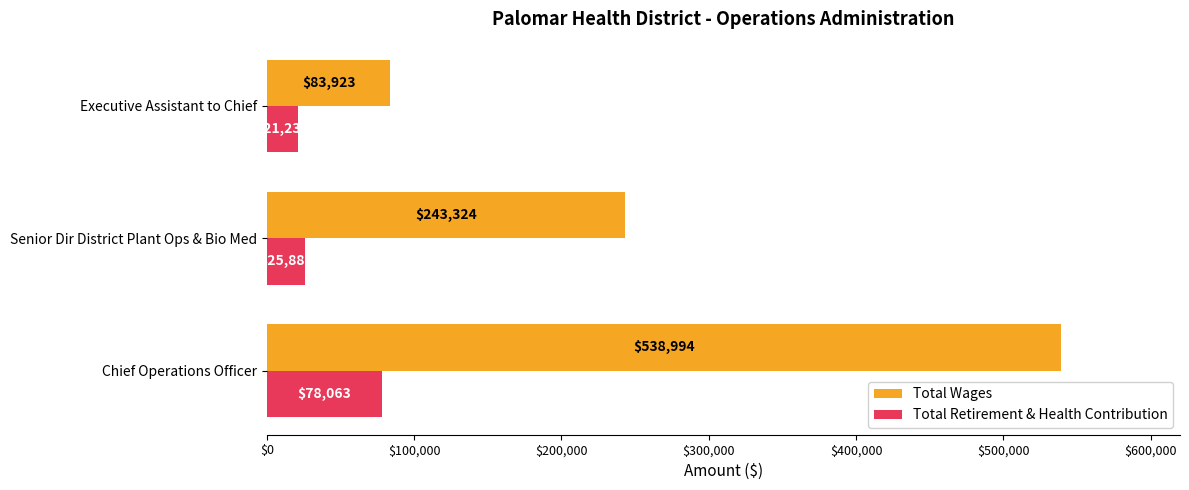

Which series has the largest total across all categories?

Total Wages